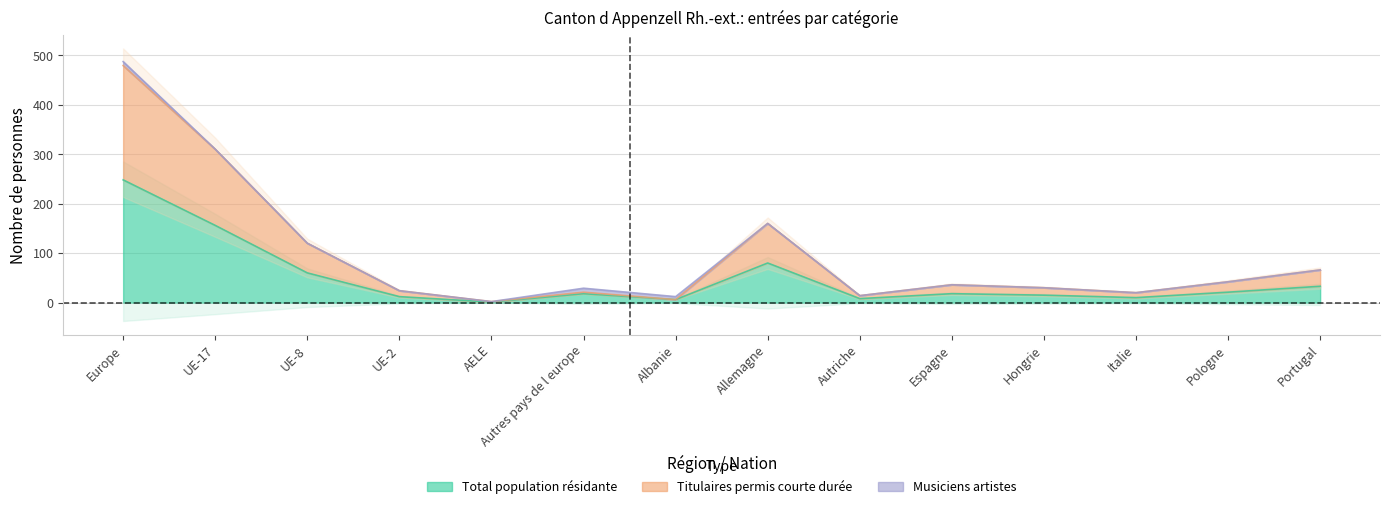

The Total population résidante series shows 156 at UE-17. True or false?

True